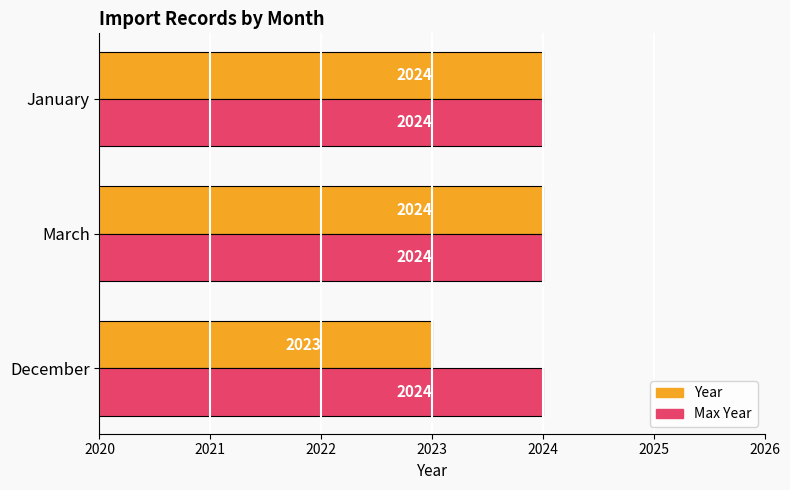

Rank the series at December from lowest to highest value.

Year, Max Year